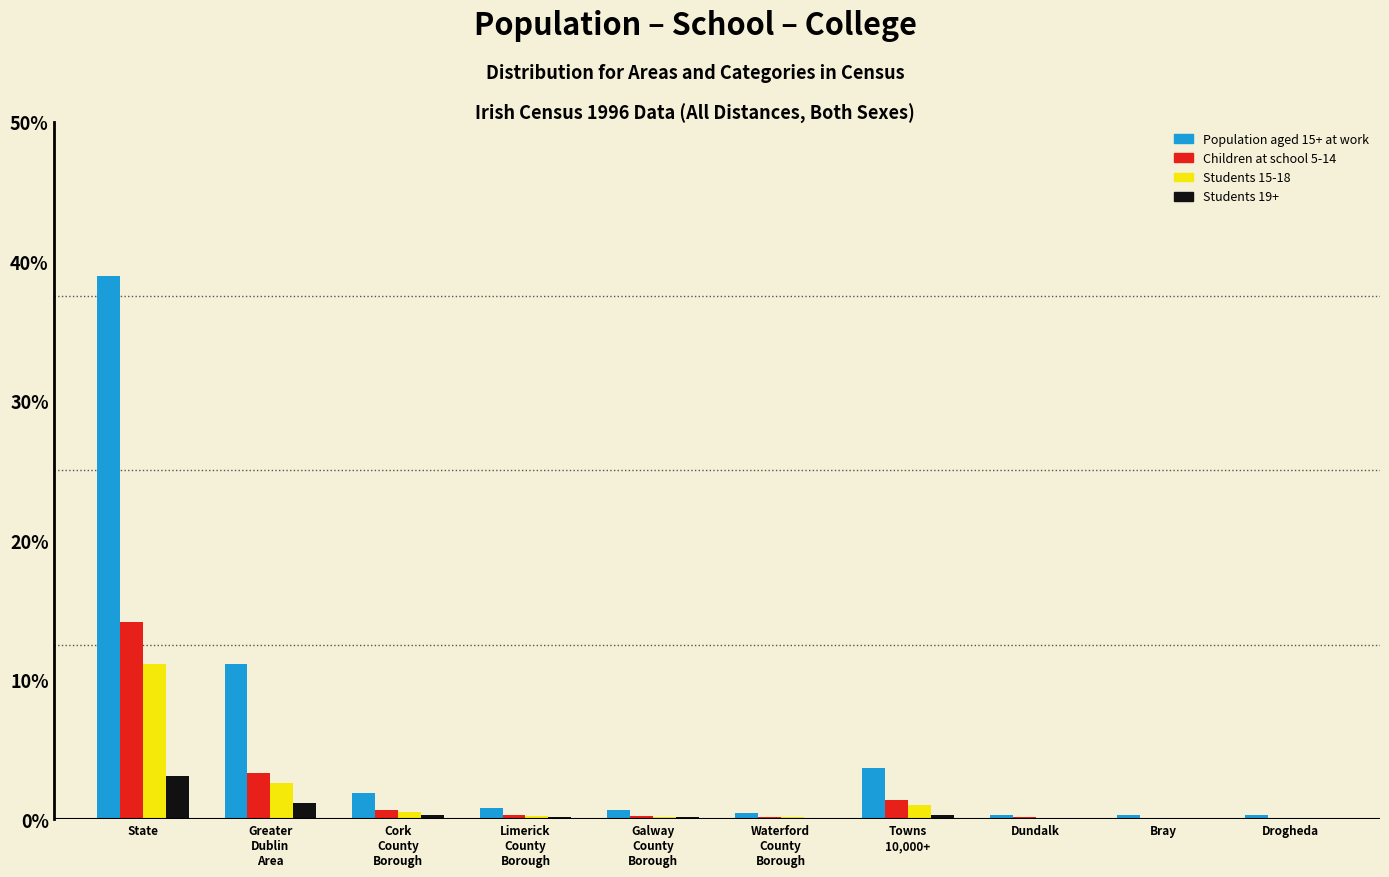

What is the sum of all Children at school 5-14 values?

20.4